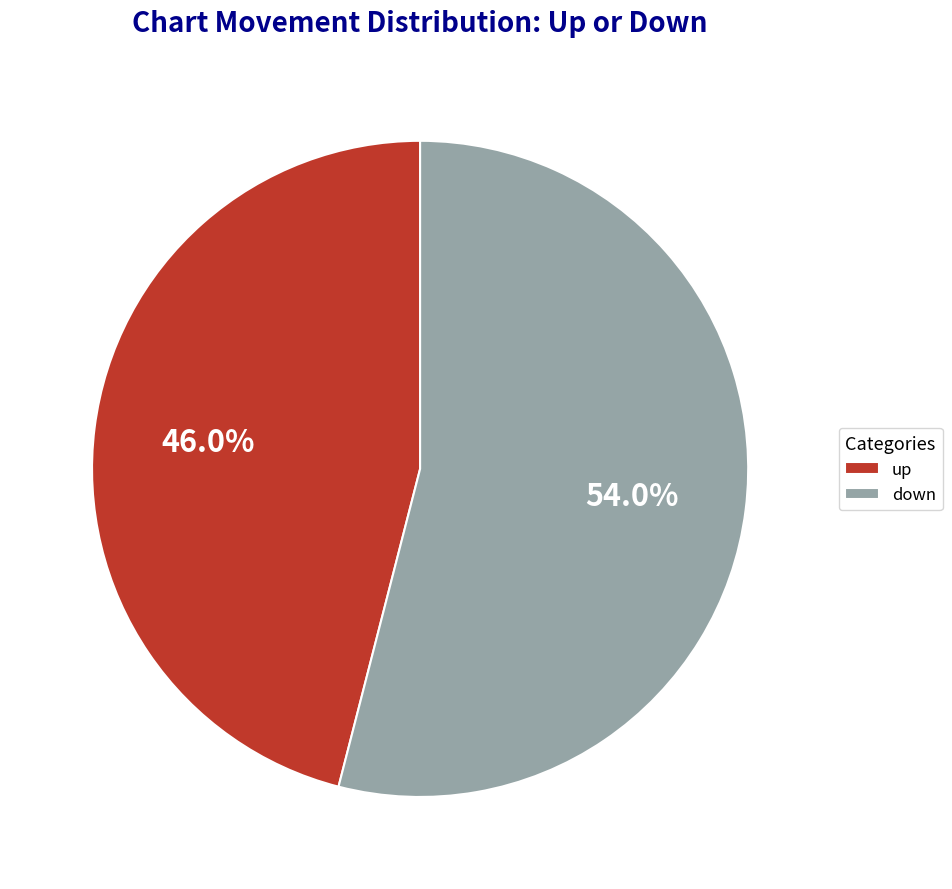

How many slices are in this pie chart?

2